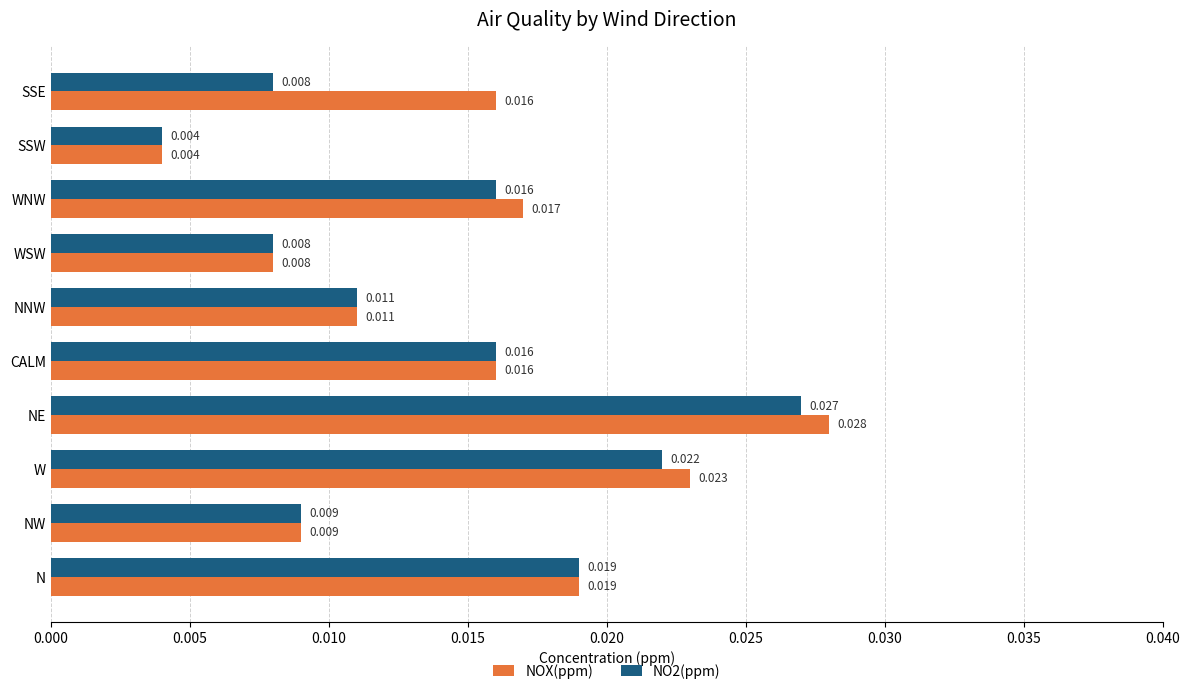

Which series has the largest range (max minus min)?

NOX(ppm)